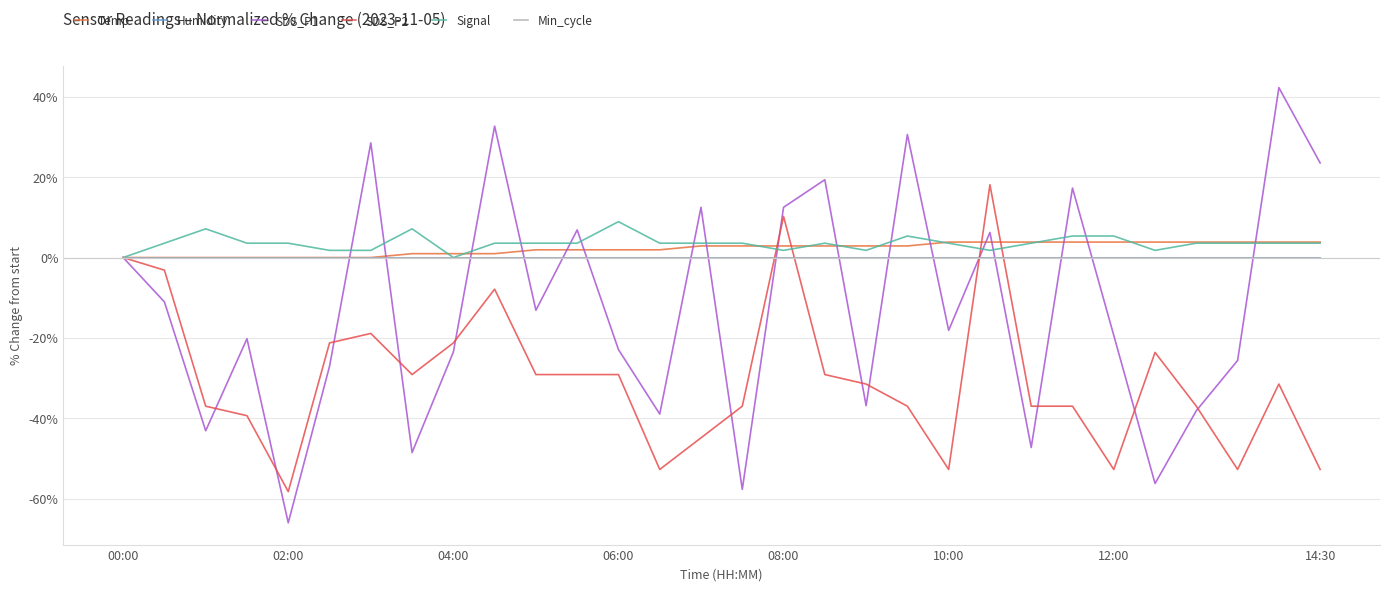

What is the maximum value shown in the chart?

42.3